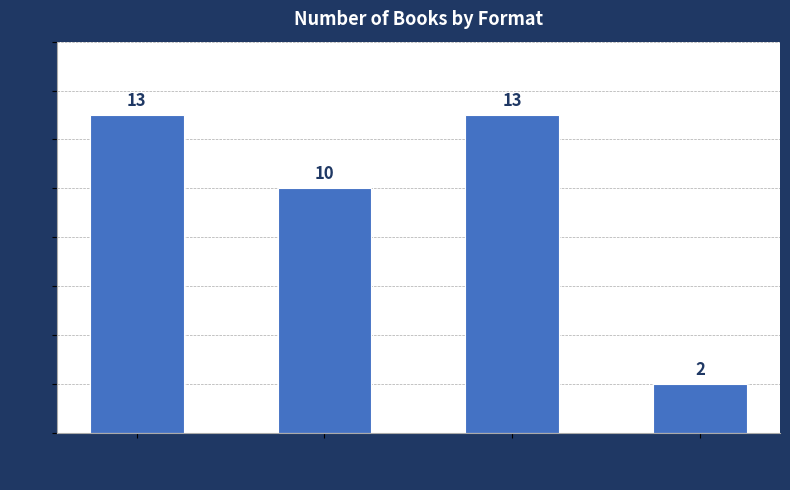

Are the bars grouped side by side (vs. stacked)?

No